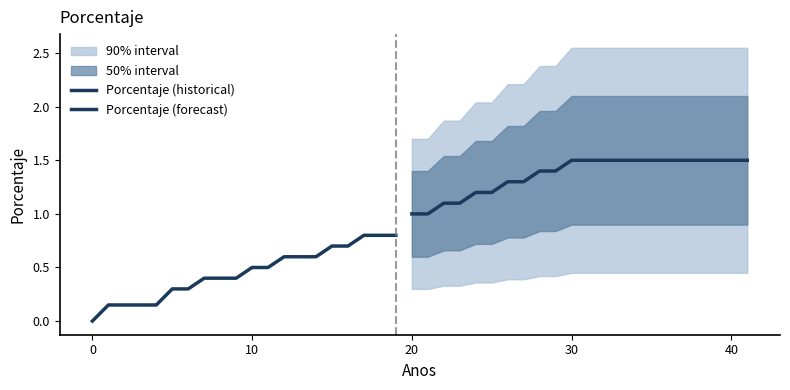

Does the chart have visible grid lines?

No